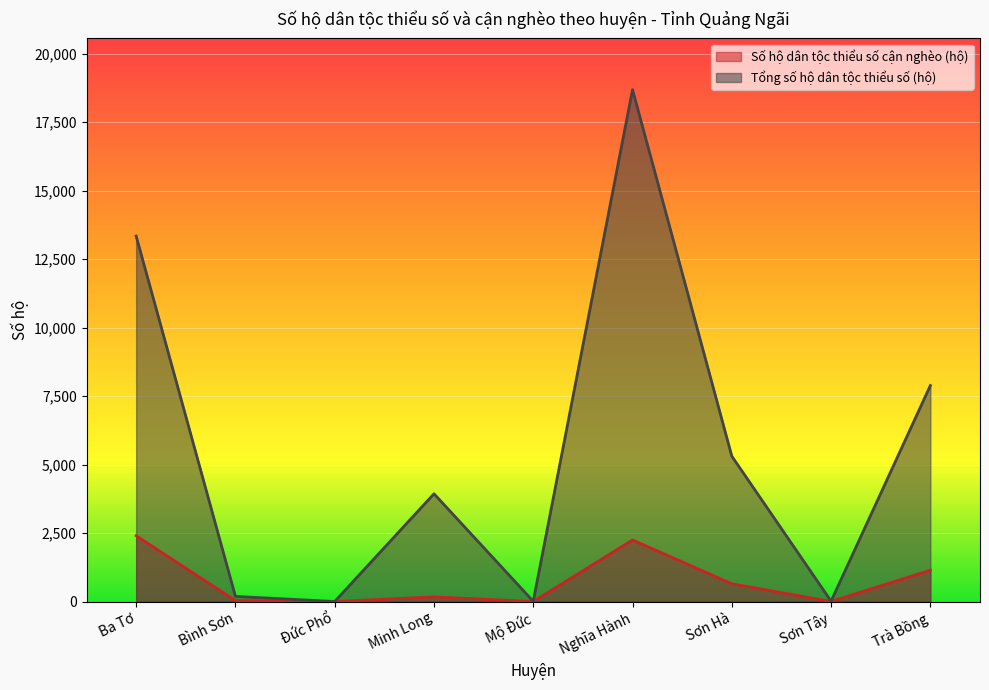

At how many categories does at least one series exceed 18023?

1